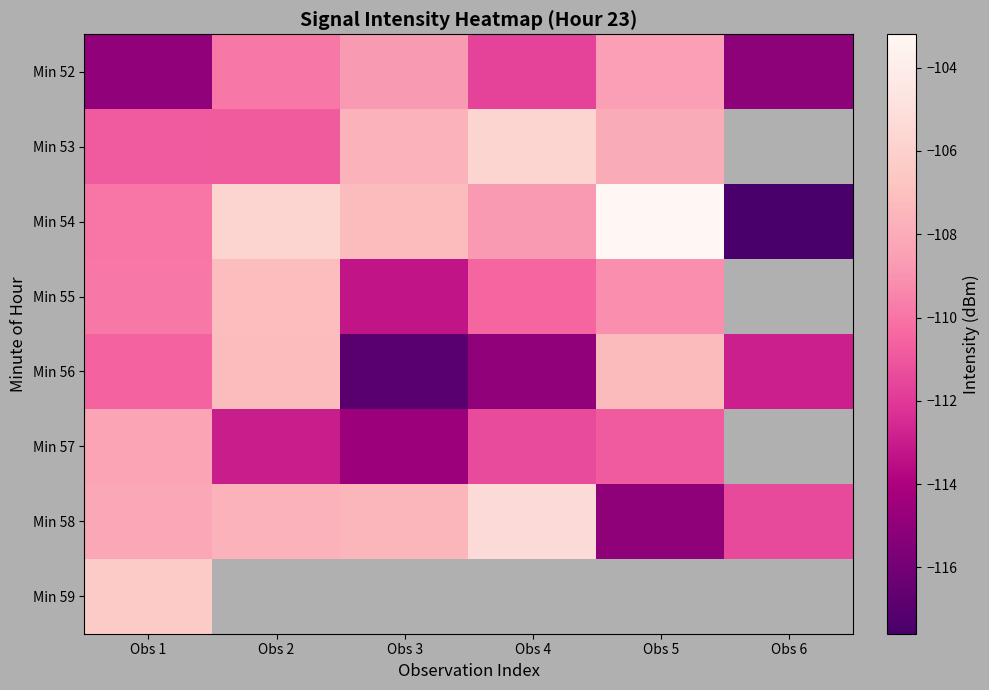

At which label does Min 55 first exceed -109?

Obs 2